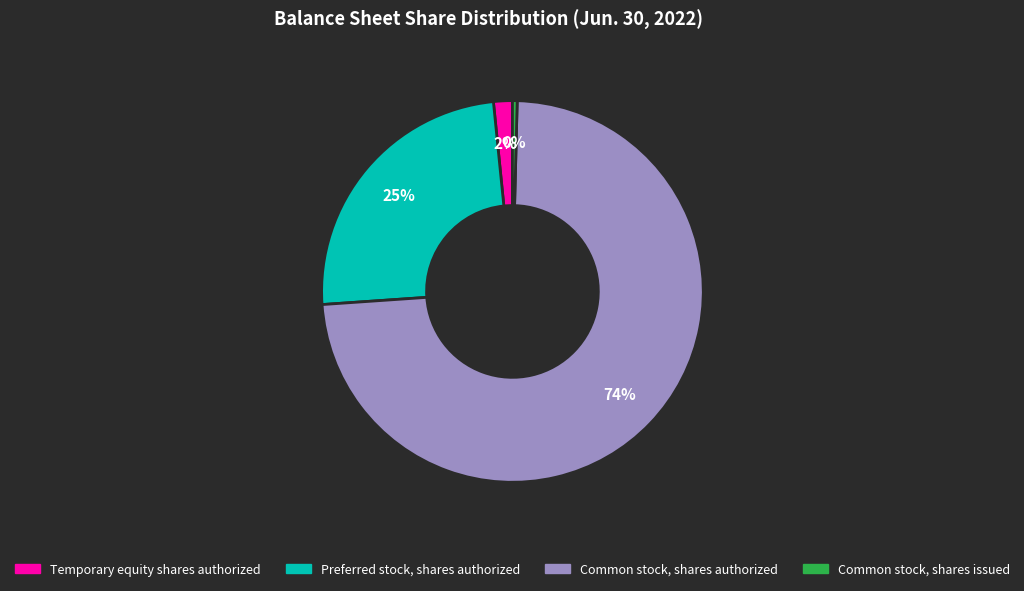

To the nearest percent, what is the combined percentage of Temporary equity shares authorized and Common stock, shares authorized?

75%